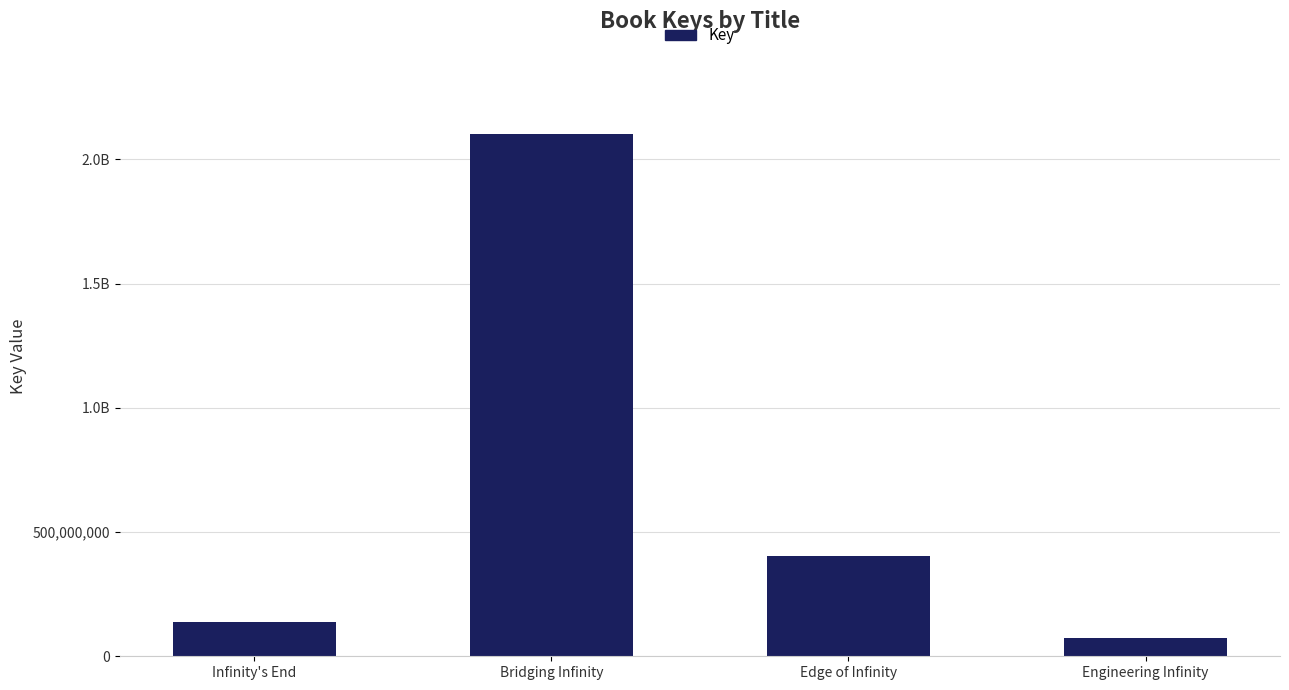

What is the difference between the maximum and minimum values?

2027502040